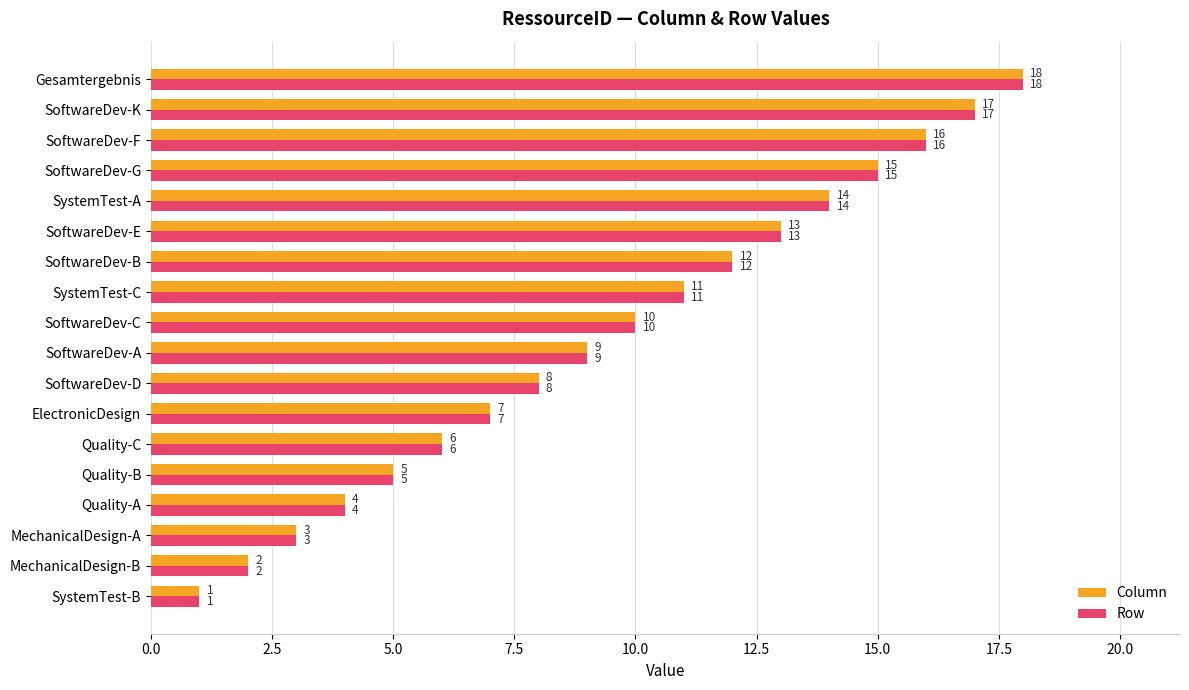

Where is Column nearest to the value 9?

SoftwareDev-A